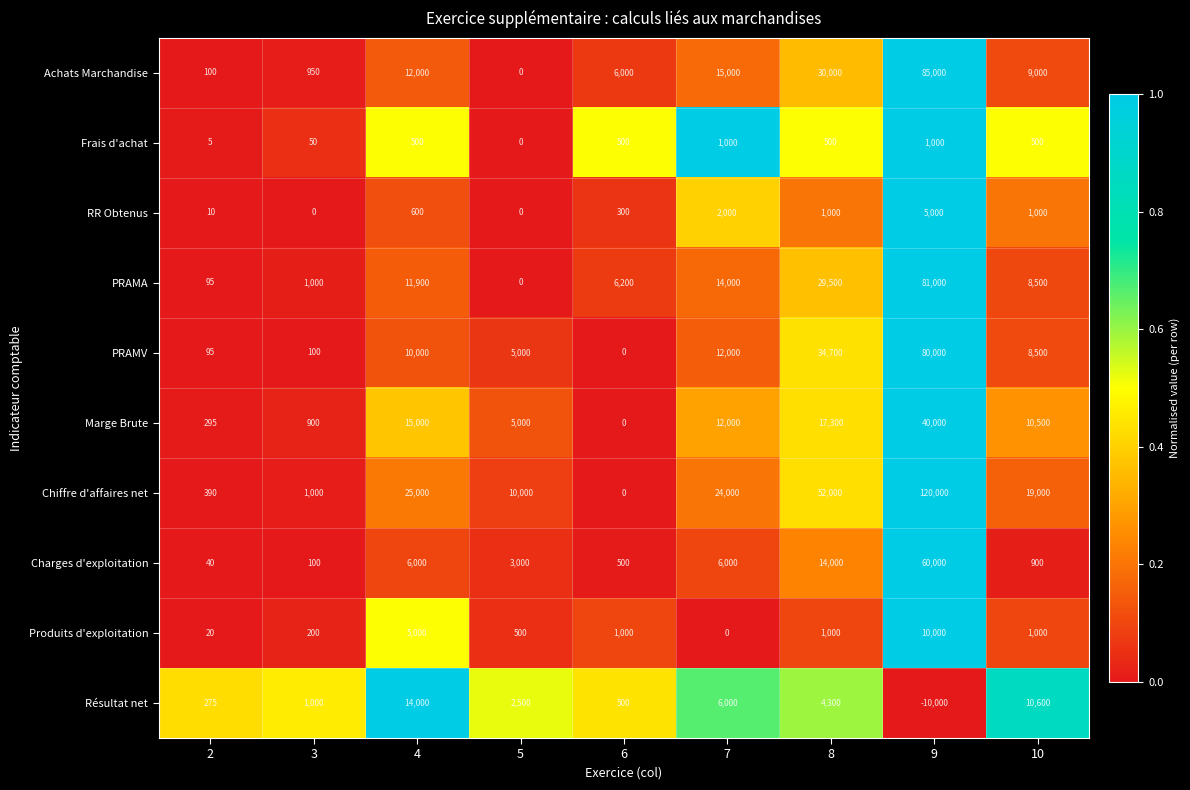

Between 3 and 7, which series saw the biggest shift?

Chiffre d'affaires net